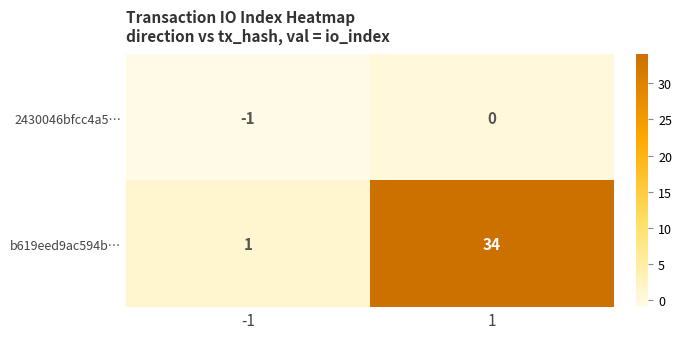

Is it true that b619eed9ac594b… equals 1 at -1?

True